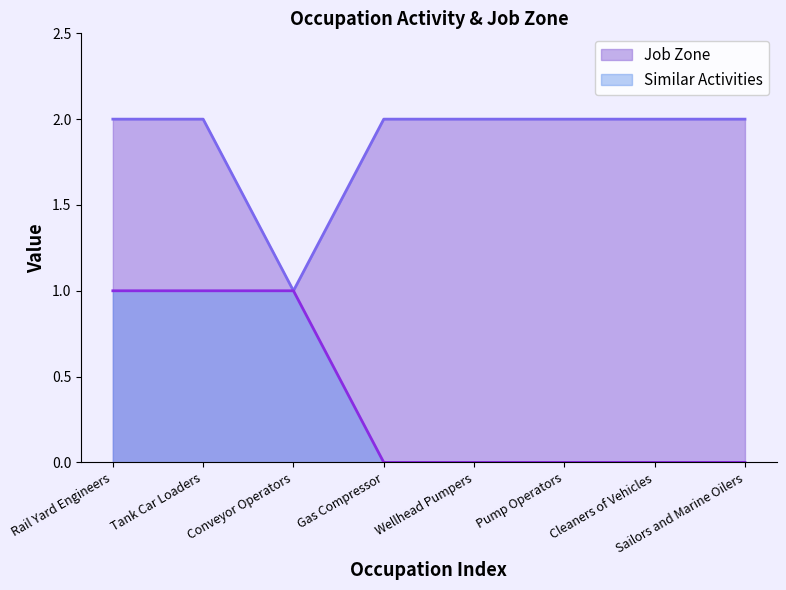

Reading left to right, list all the values displayed in this chart.

Similar Activities: 1	1	1	0	0	0	0	0
Job Zone: 2	2	1	2	2	2	2	2